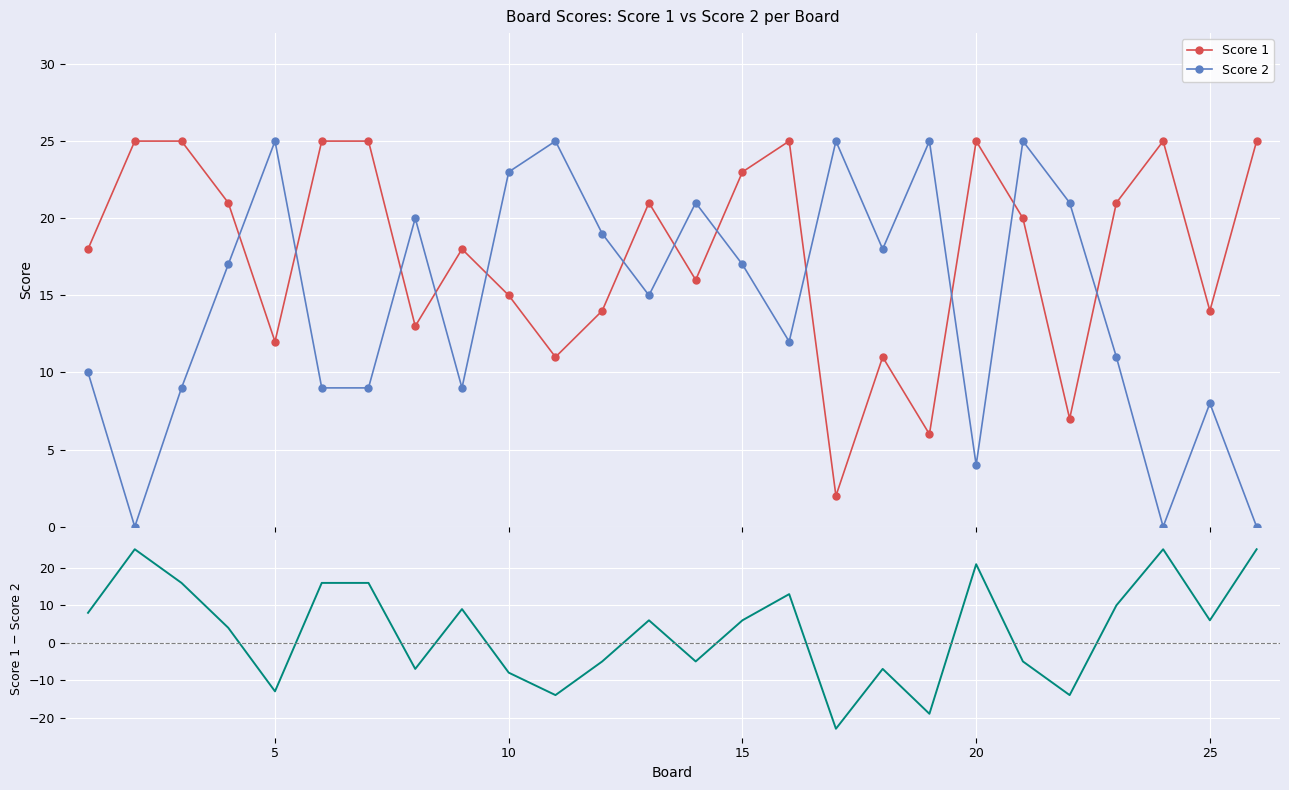

Which series ends up on top after the final intersection of Score 1 and Score 2?

Score 1